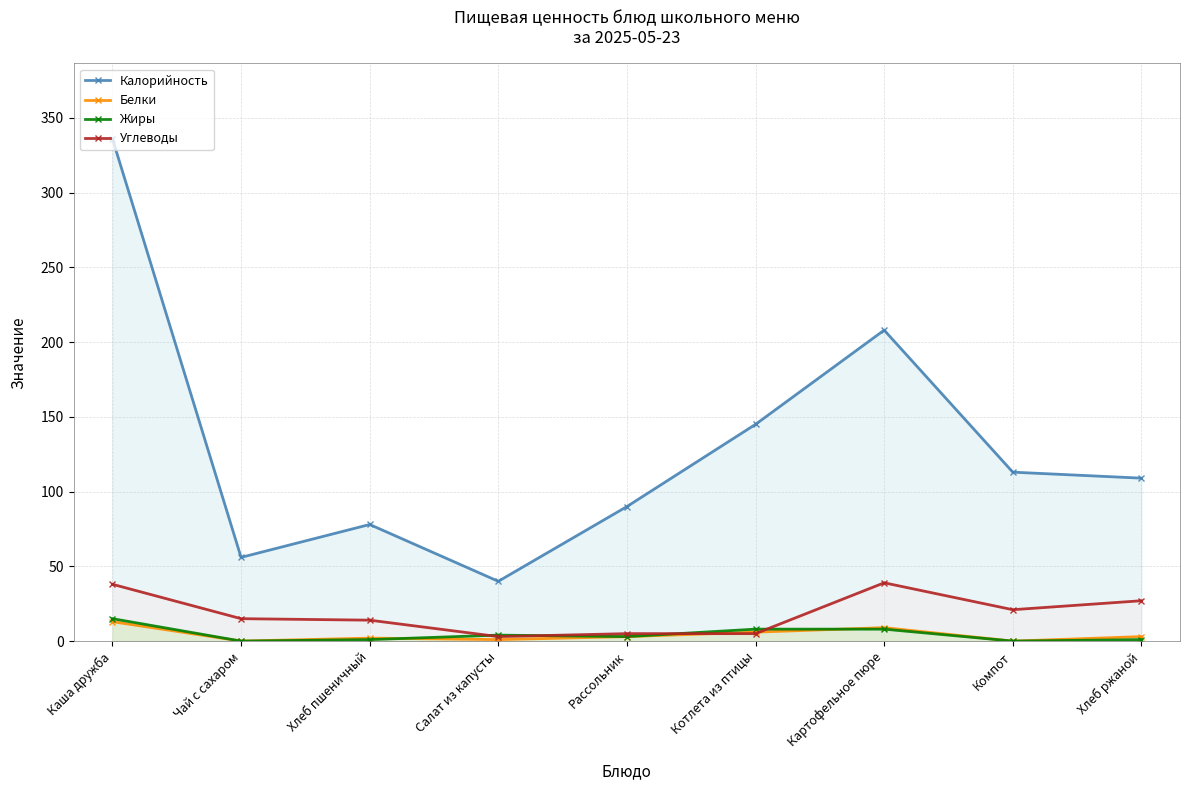

How many values in the Жиры series are below 3?

4